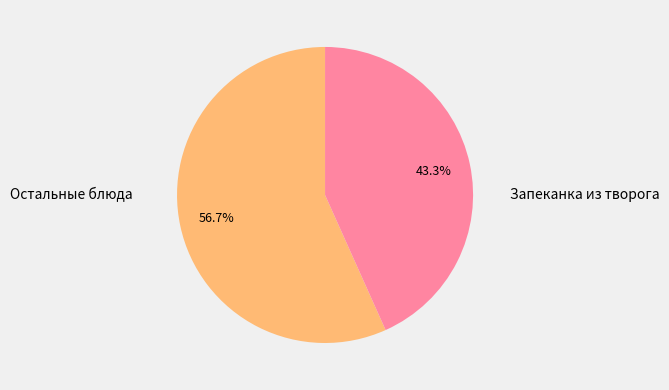

Does Запеканка из творога represent more than half of the total?

No